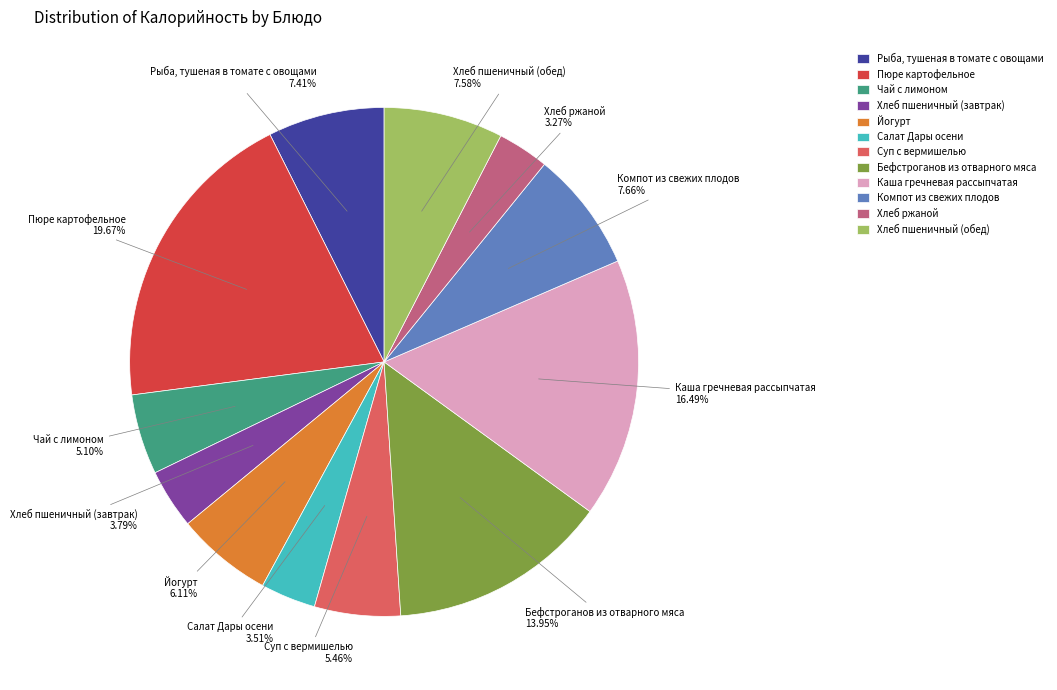

How much of the chart is everything except Каша гречневая рассыпчатая?

83.5%